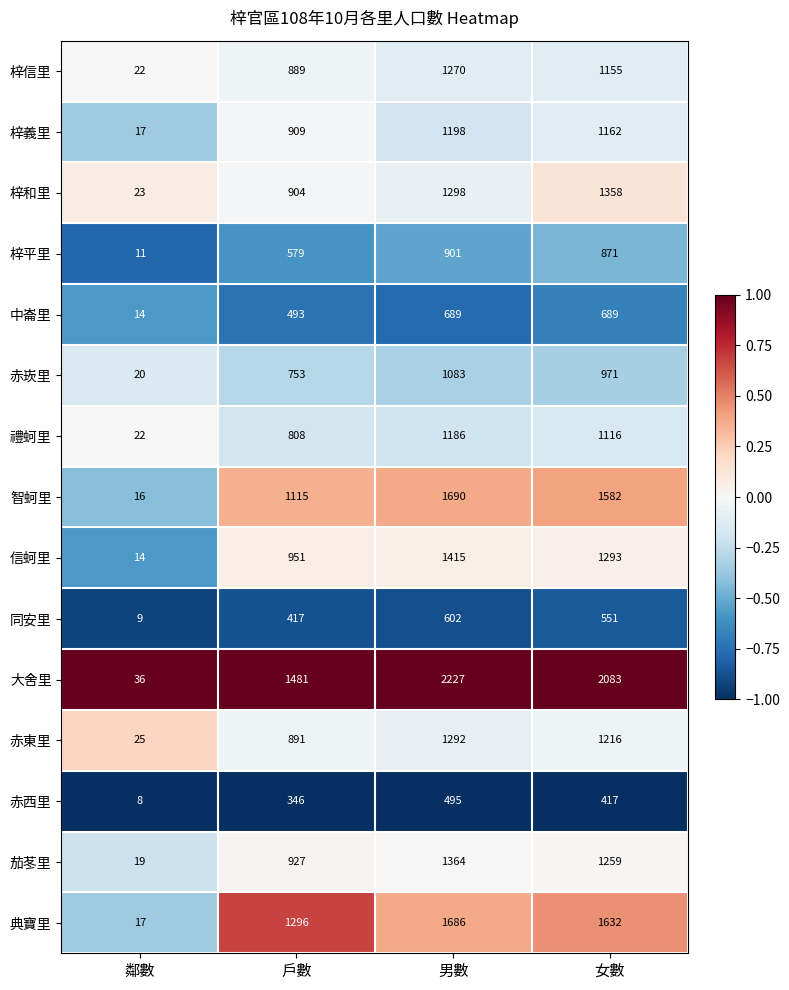

Which series has the widest spread of values?

大舍里